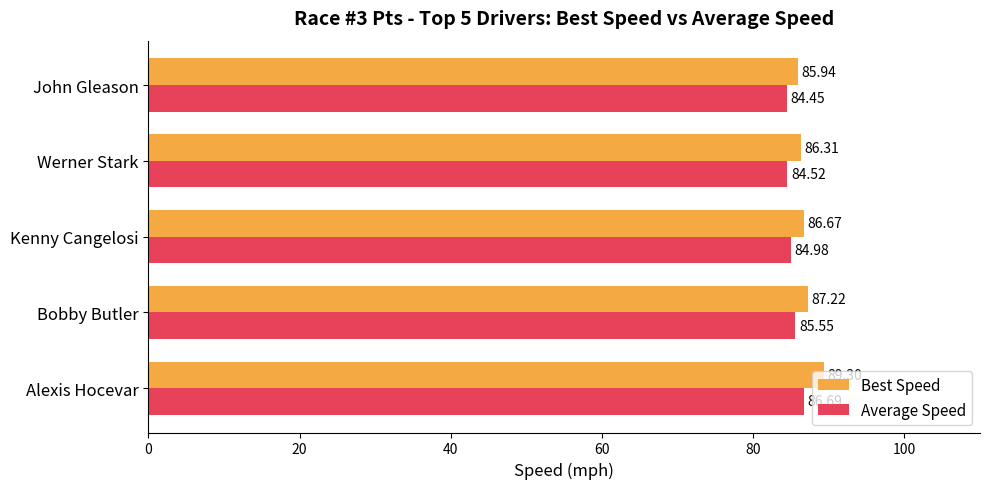

At which category is the sum across all series the highest?

Alexis Hocevar